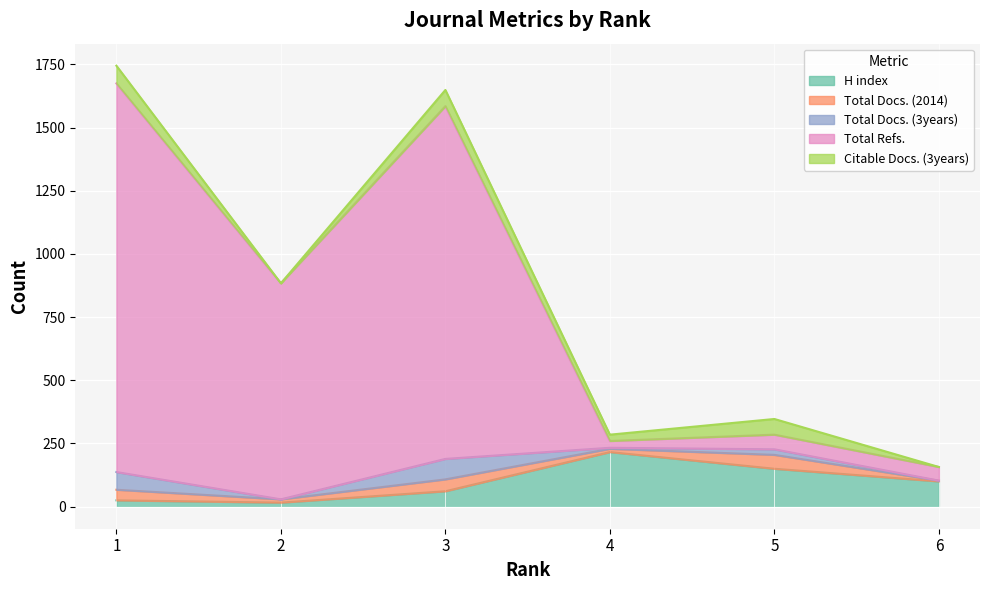

Where is the first local maximum for Total Docs. (2014)?

3